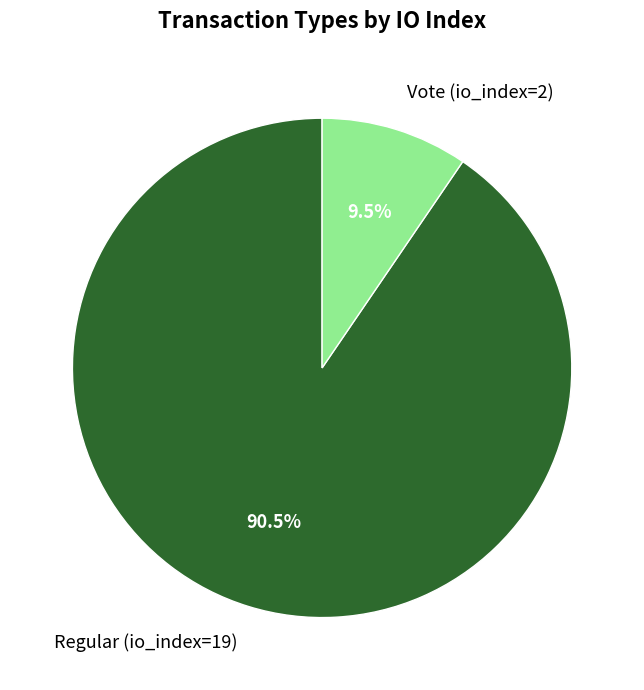

Is it true that Regular (io_index=19) is 99% of the pie?

False